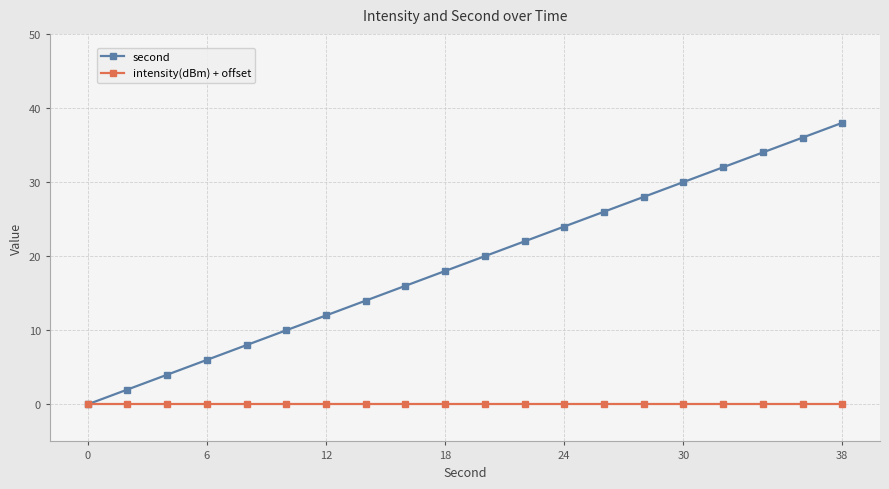

How many lines are shown in the chart?

2